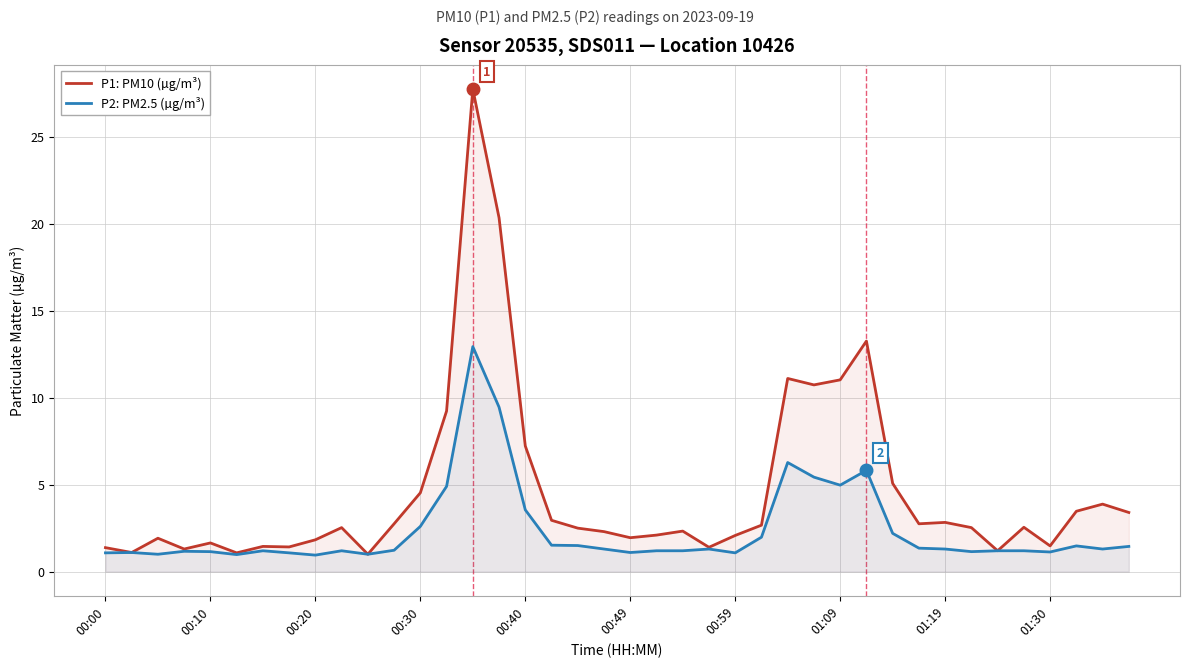

The value of P1: PM10 (µg/m³) at 00:30 is 4.5. True or false?

True